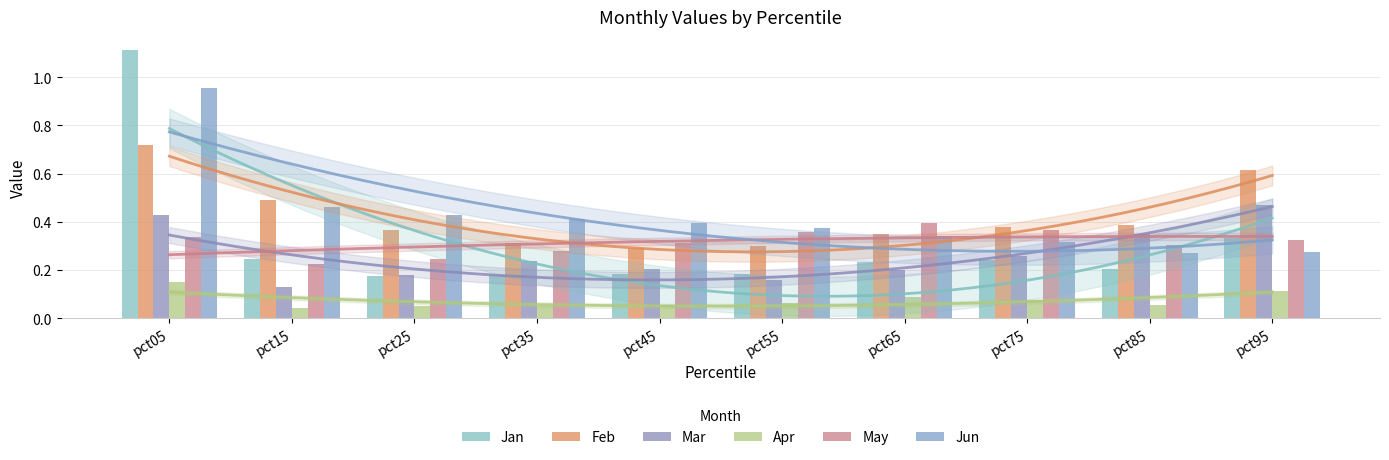

What is the average value of the Apr series?

0.1